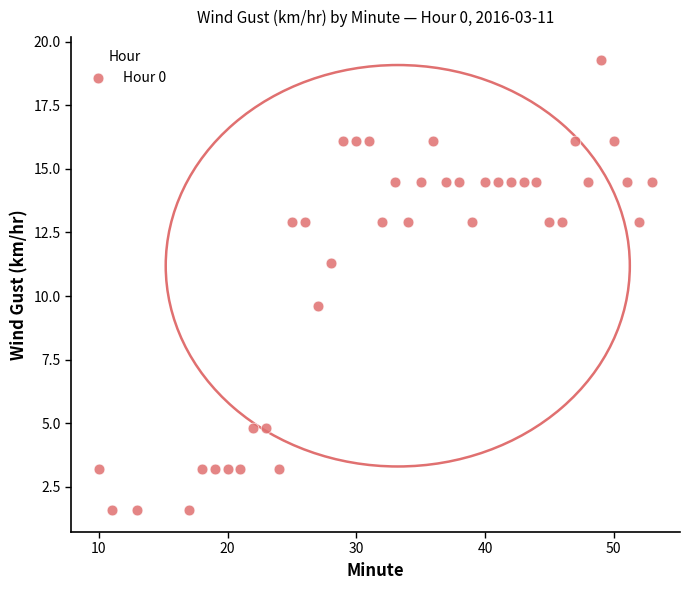

What is the range of X values (max minus min)?

43.0